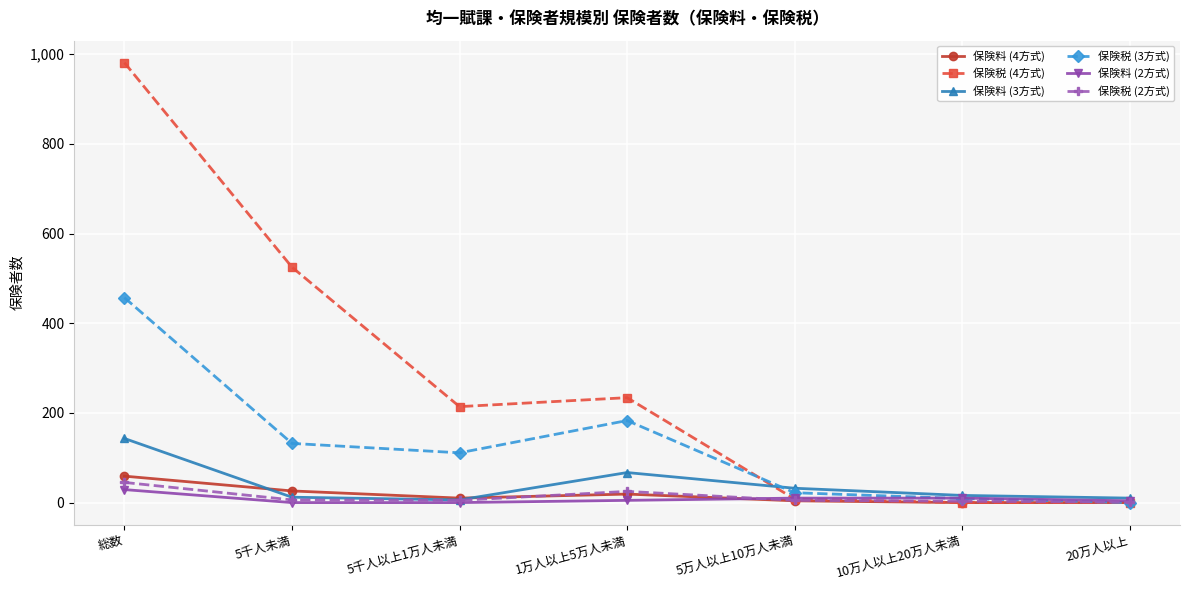

How many lines are shown in the chart?

6